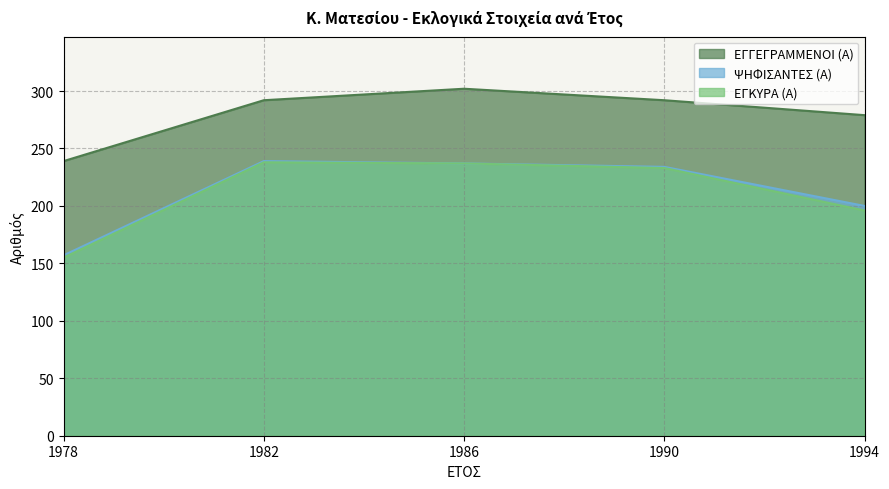

True or false: ΨΗΦΙΣΑΝΤΕΣ (Α) and ΕΓΚΥΡΑ (Α) cross at least once.

False